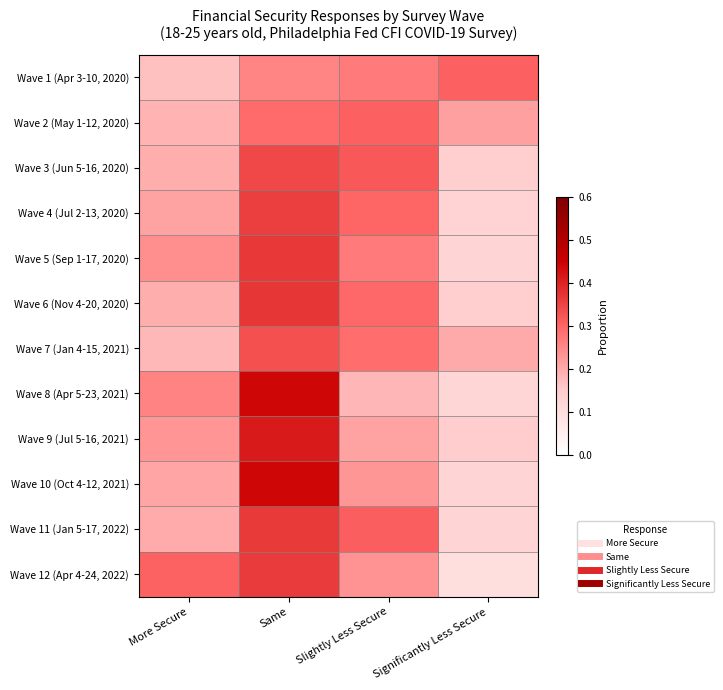

Which has a higher value, More Secure or Same?

Same